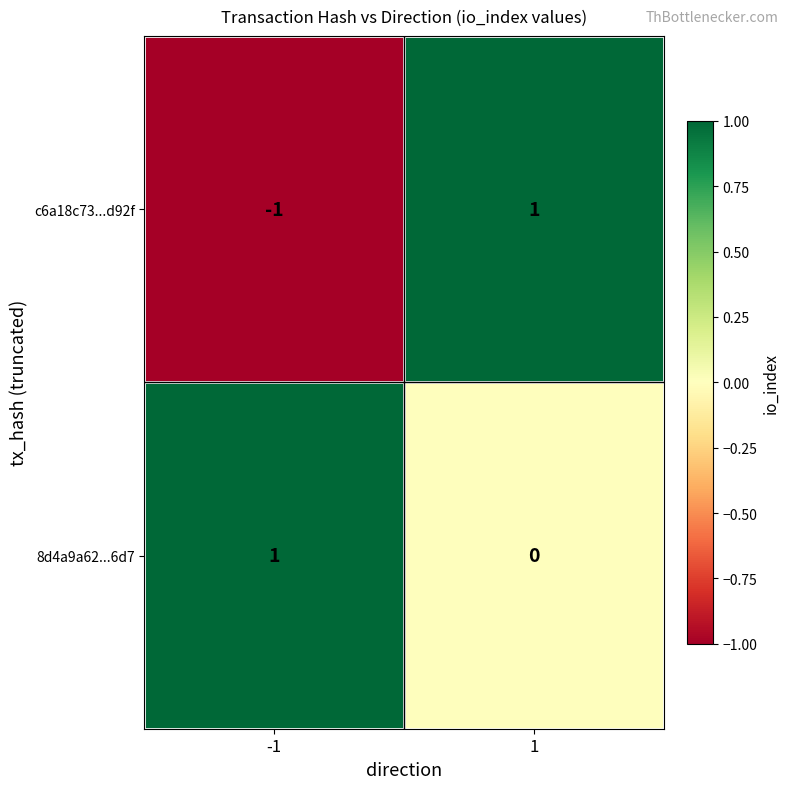

What is the smallest value displayed?

-1